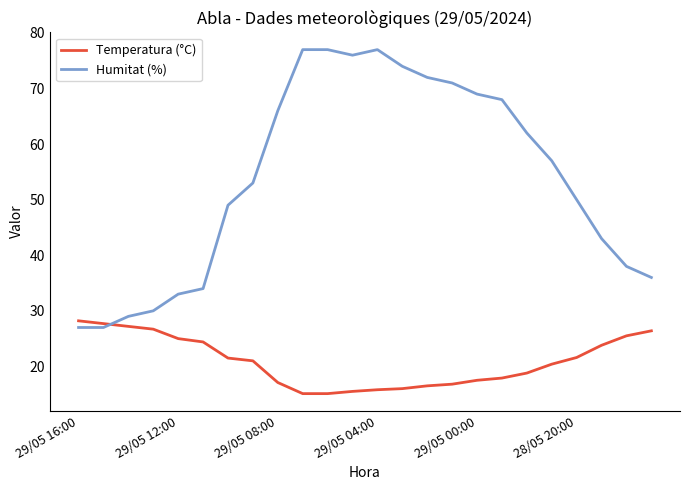

Which series has the largest range (max minus min)?

Humitat (%)